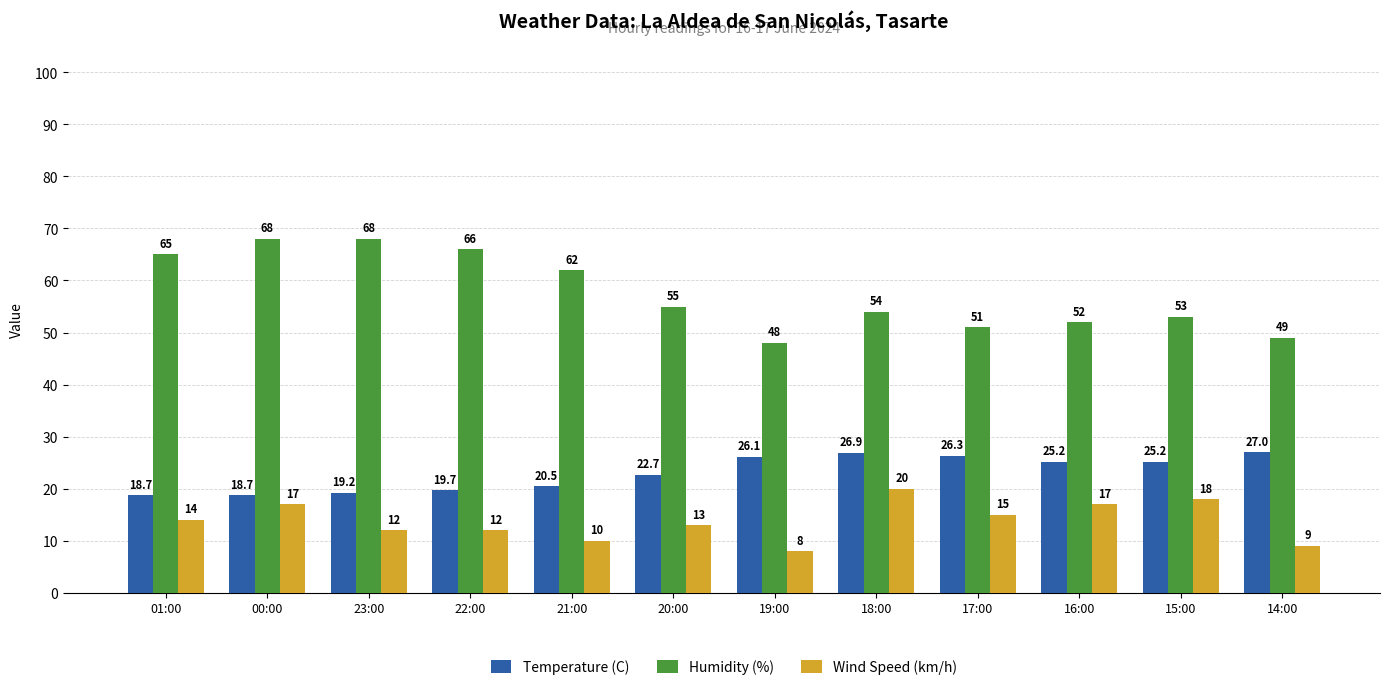

What is the greatest value displayed?

68.0